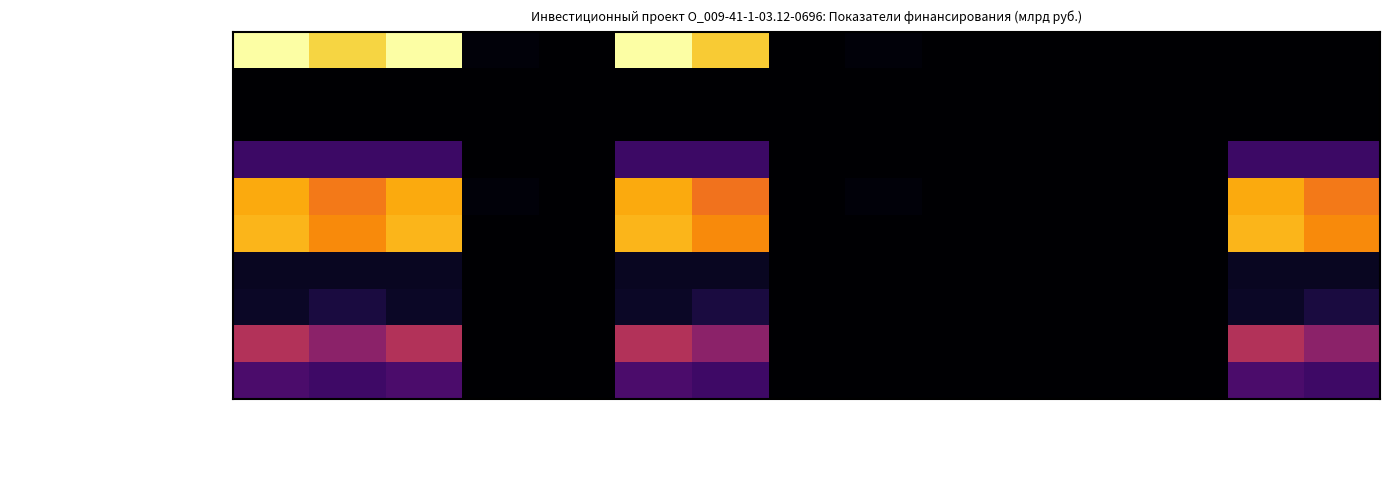

Rank the series at Остаток-01.01.2025 from lowest to highest value.

Федеральный бюджет, Бюджеты субъектов, Освоение капитальных вложений, Проектно-изыскательские работы, Строительные работы, Оборудование, Прочие затраты, Плата за технологическое присоединение, Иные источники, Финансирование капитальных вложений